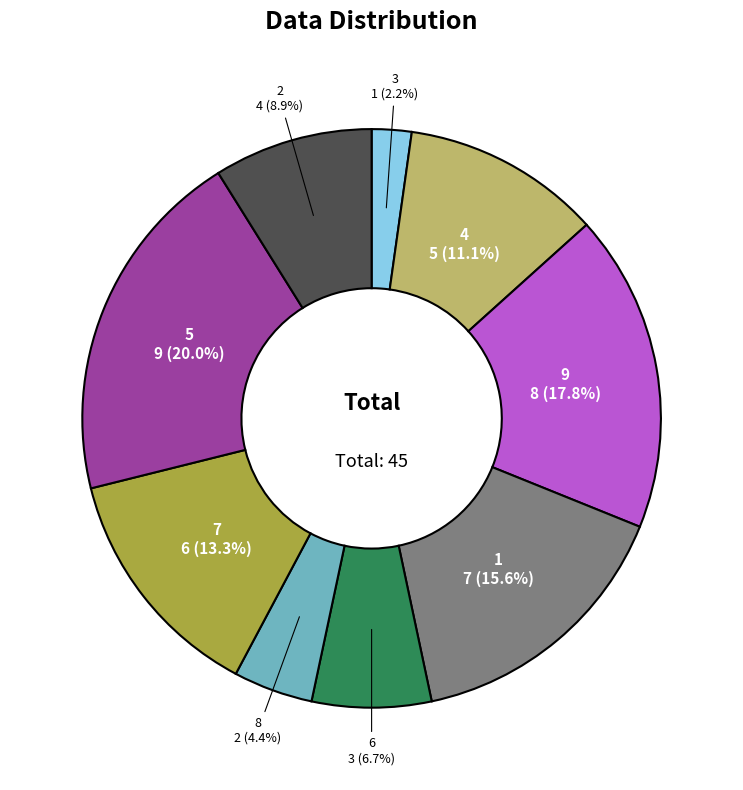

Does any single category account for the majority?

No